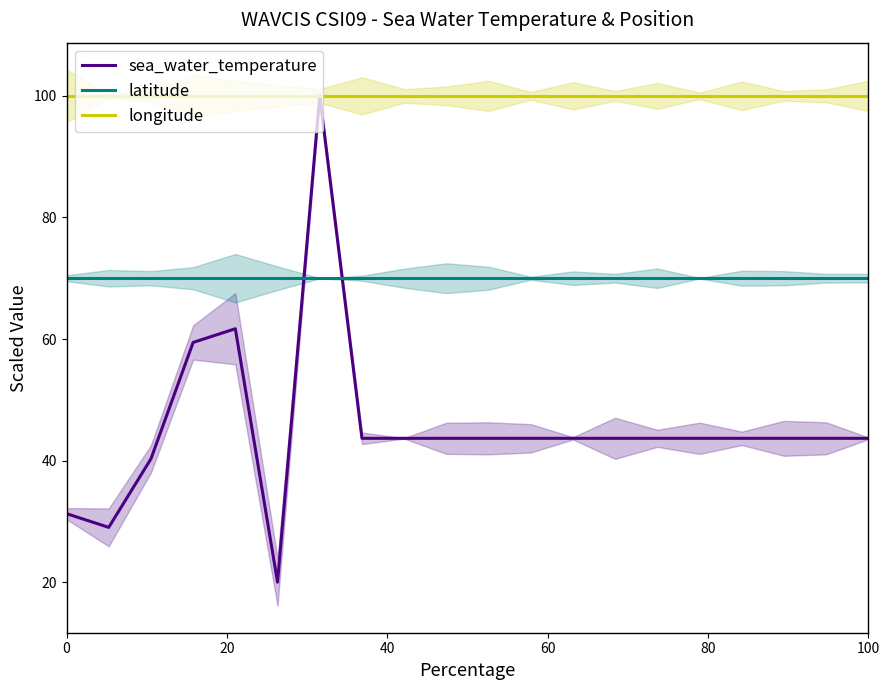

True or false: sea_water_temperature has a value of 55.5 at 0.

False